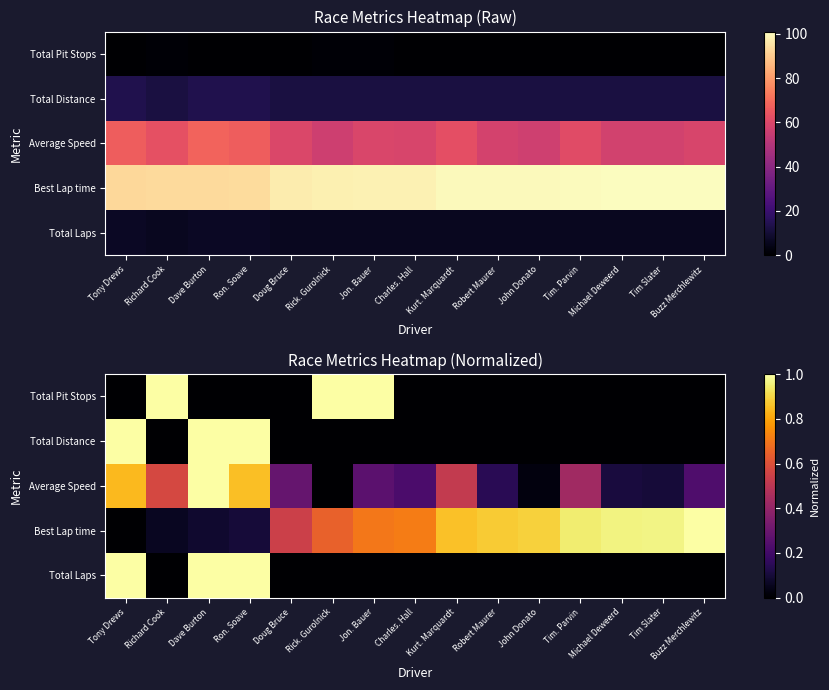

Rank the categories by Total Distance value from highest to lowest.

Tony Drews, Dave Burton, Ron. Soave, Richard Cook, Doug Bruce, Rick. Gurolnick, Jon. Bauer, Charles. Hall, Kurt. Marquardt, Robert Maurer, John Donato, Tim. Parvin, Michael Deweerd, Tim Slater, Buzz Merchlewitz